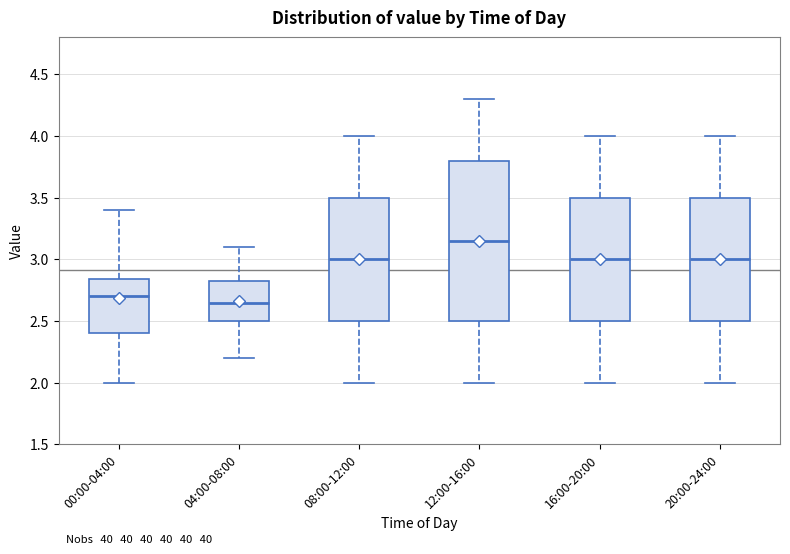

Reading left to right, read every box against the y-axis: the position of its median line, the range the box covers, and the ends of its whiskers. The values are not printed on the chart, so give them approximately, as read against the axis.

00:00-04:00: median 2.70, box 2.40 to 2.85, whiskers 2.00 to 3.40
04:00-08:00: median 2.65, box 2.50 to 2.85, whiskers 2.20 to 3.10
08:00-12:00: median 3.00, box 2.50 to 3.50, whiskers 2.00 to 4.00
12:00-16:00: median 3.15, box 2.50 to 3.80, whiskers 2.00 to 4.30
16:00-20:00: median 3.00, box 2.50 to 3.50, whiskers 2.00 to 4.00
20:00-24:00: median 3.00, box 2.50 to 3.50, whiskers 2.00 to 4.00